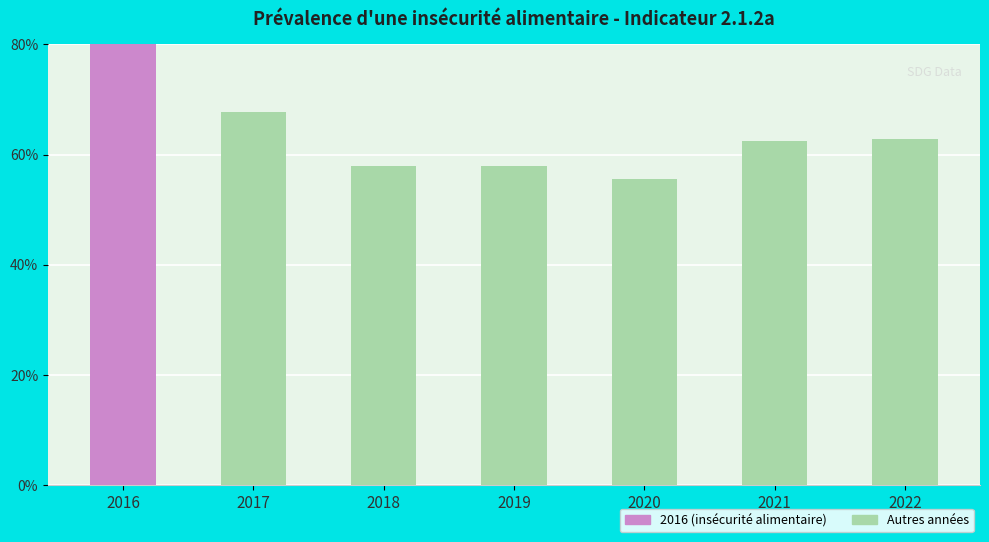

What is the value of the 3rd bar from the left?

58.0